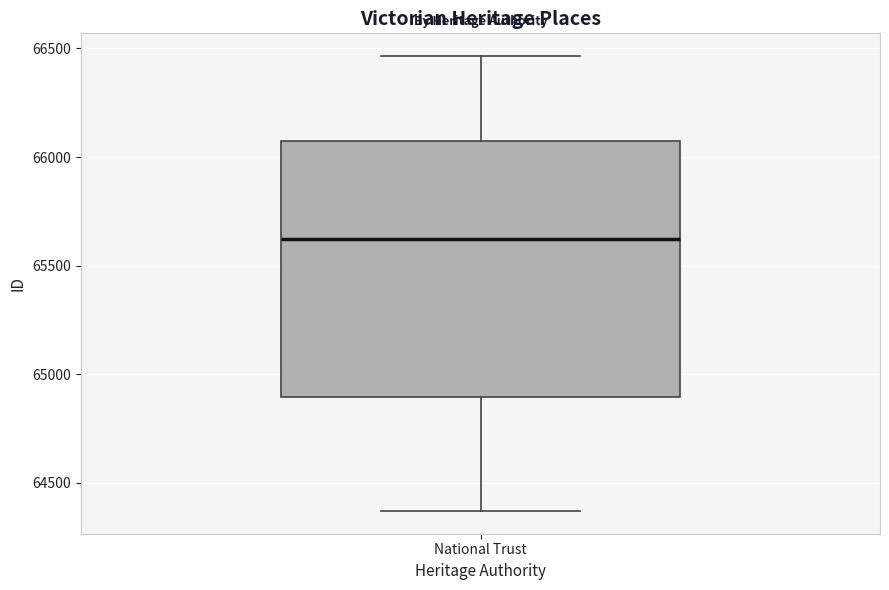

Read this box plot against the y-axis: the position of the median line, the range covered by the box, and the ends of both whiskers. The values are not printed on the chart, so give them approximately, as read against the axis.

median 65600, box 64900 to 66050, whiskers 64350 to 66450